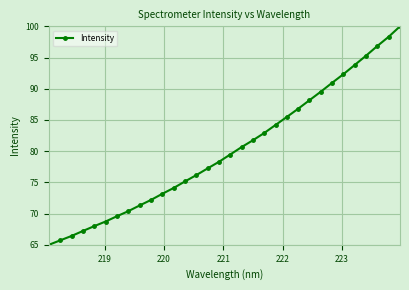

What is the sum of all values?

2565.1